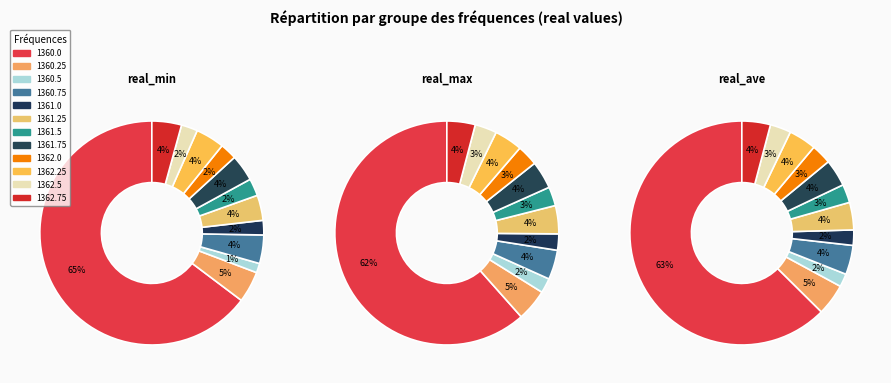

Combined, do 1362.0 and 1360.25 account for over 50%?

No